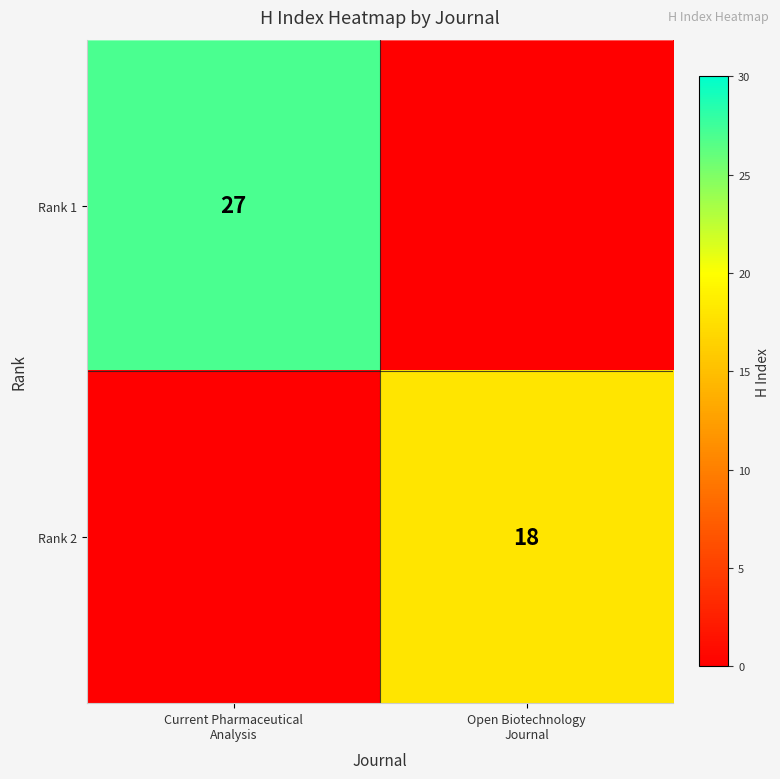

Which series has the widest spread of values?

Rank 1